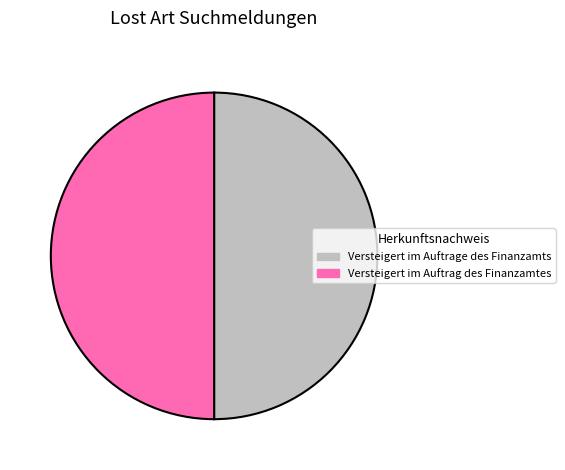

Do Versteigert im Auftrag des Finanzamtes and Versteigert im Auftrage des Finanzamts together represent more than half of the pie?

Yes